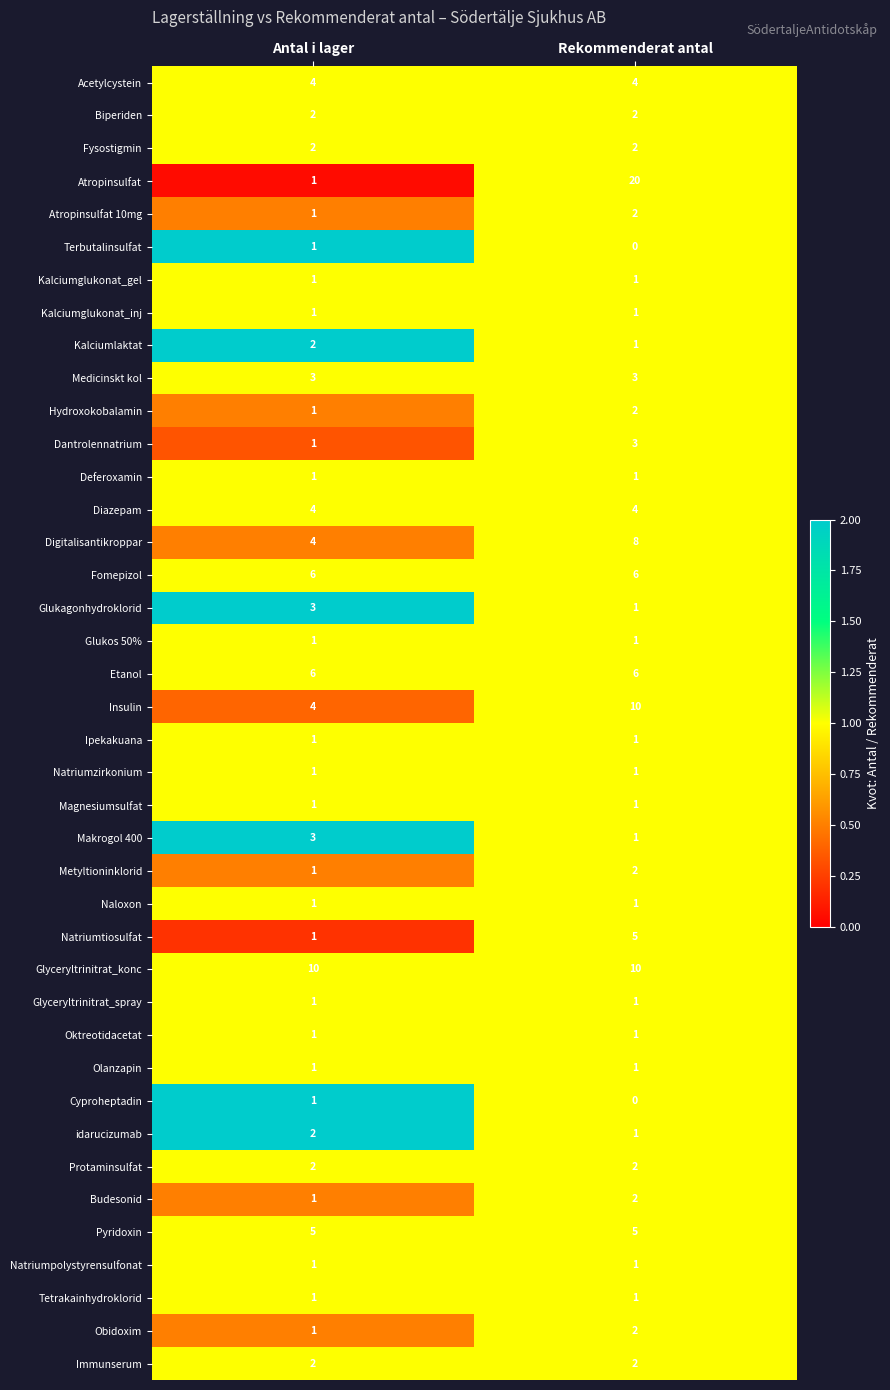

What is the sum of all Diazepam values?

8